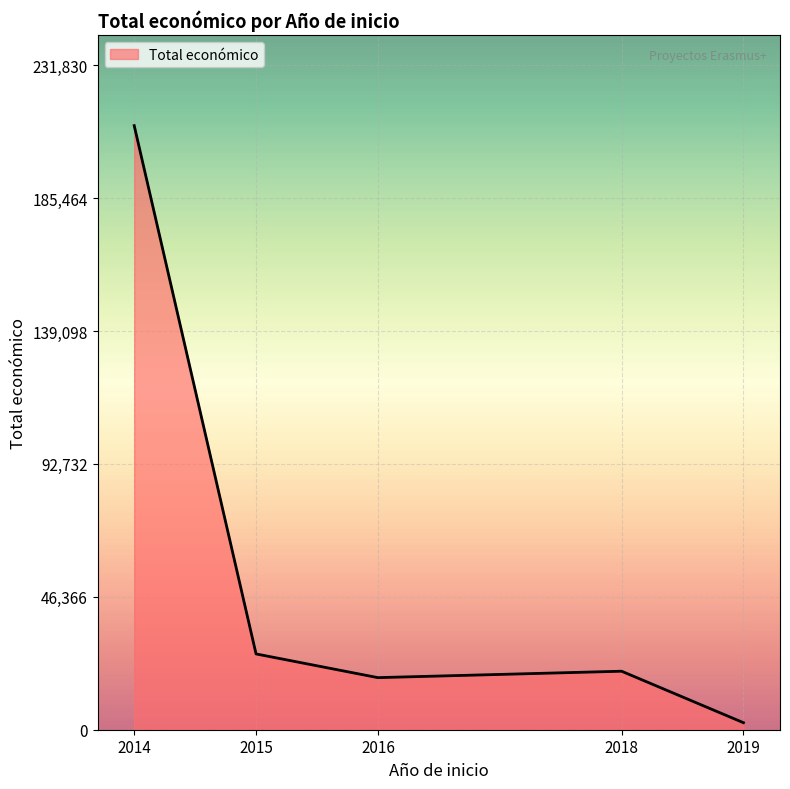

True or false: there are more than 1 points higher than both neighbors.

False